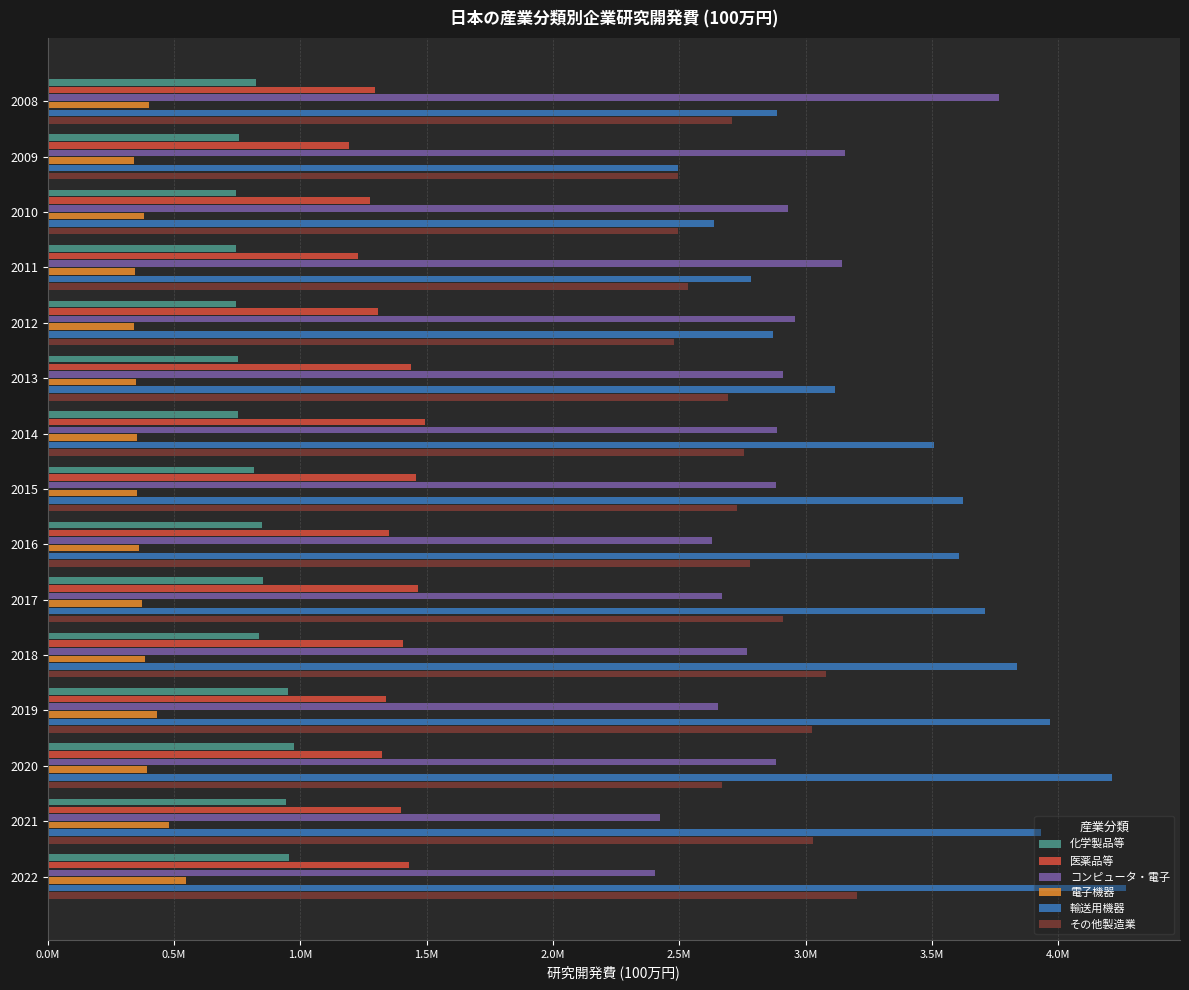

What are all the series names shown in the legend?

化学製品等, 医薬品等, コンピュータ・電子, 電子機器, 輸送用機器, その他製造業